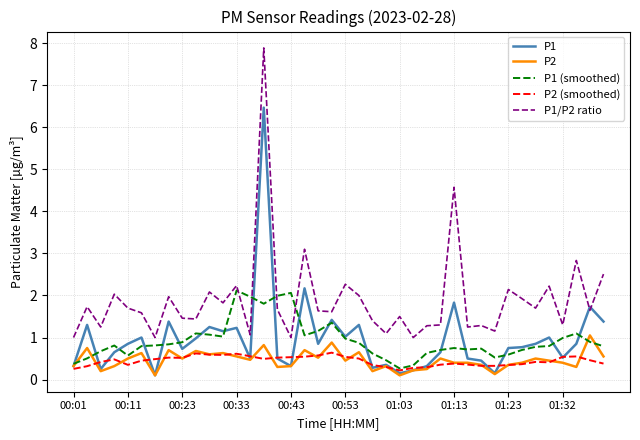

What is the minimum value for P1 (smoothed)?

0.3